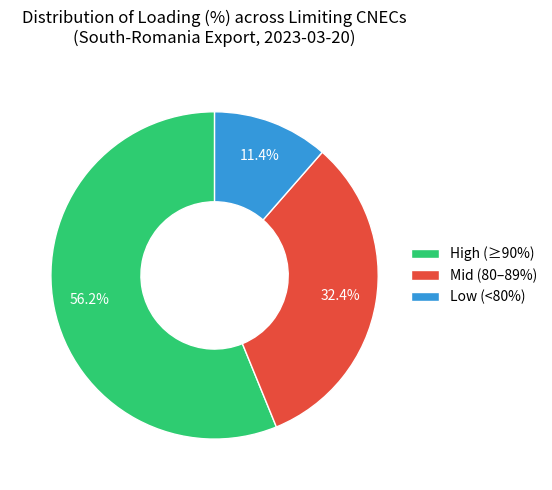

What is the ratio of the value at Mid (80–89%) to the value at High (≥90%)?

0.6